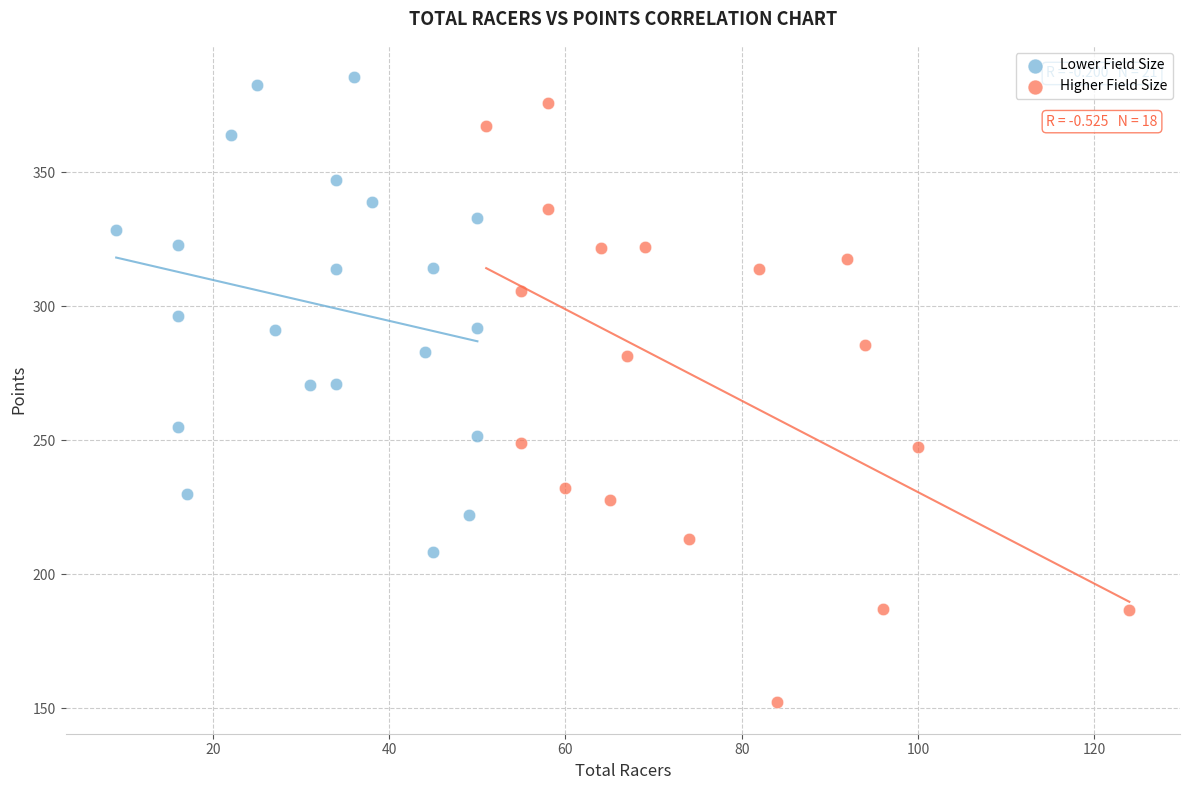

Which series reaches the minimum Y coordinate?

Higher Field Size